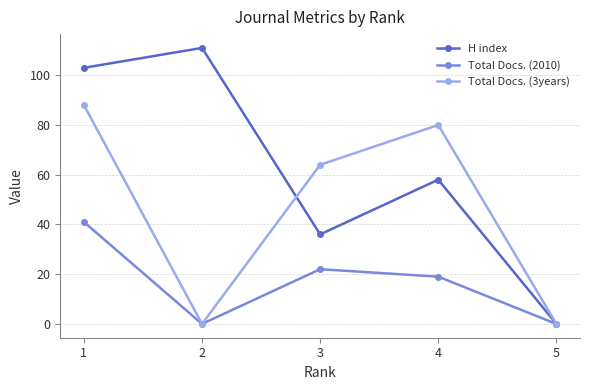

Where does the Total Docs. (2010) series first go above 19?

1